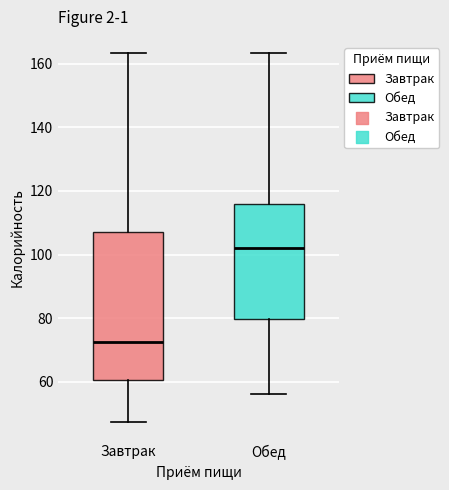

Reading left to right, transcribe this box plot: for each box, give where its median line is, the range the box spans, and where its two whiskers end, as read against the y-axis. The values are not printed on the chart, so give them approximately, as read against the axis.

Завтрак: median 72, box 60 to 108, whiskers 48 to 164
Обед: median 102, box 80 to 116, whiskers 56 to 164